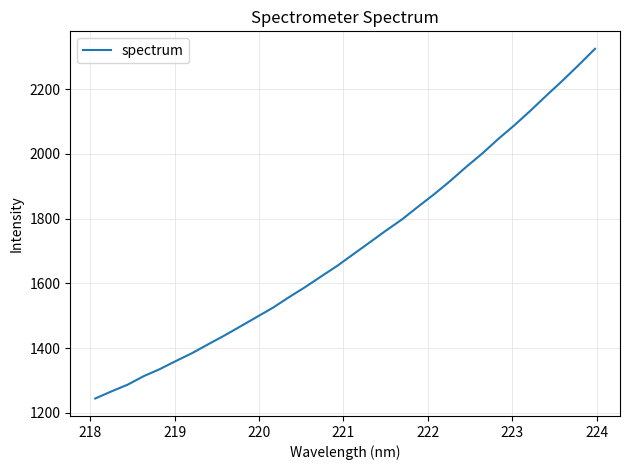

What is the smallest value displayed?

1244.6